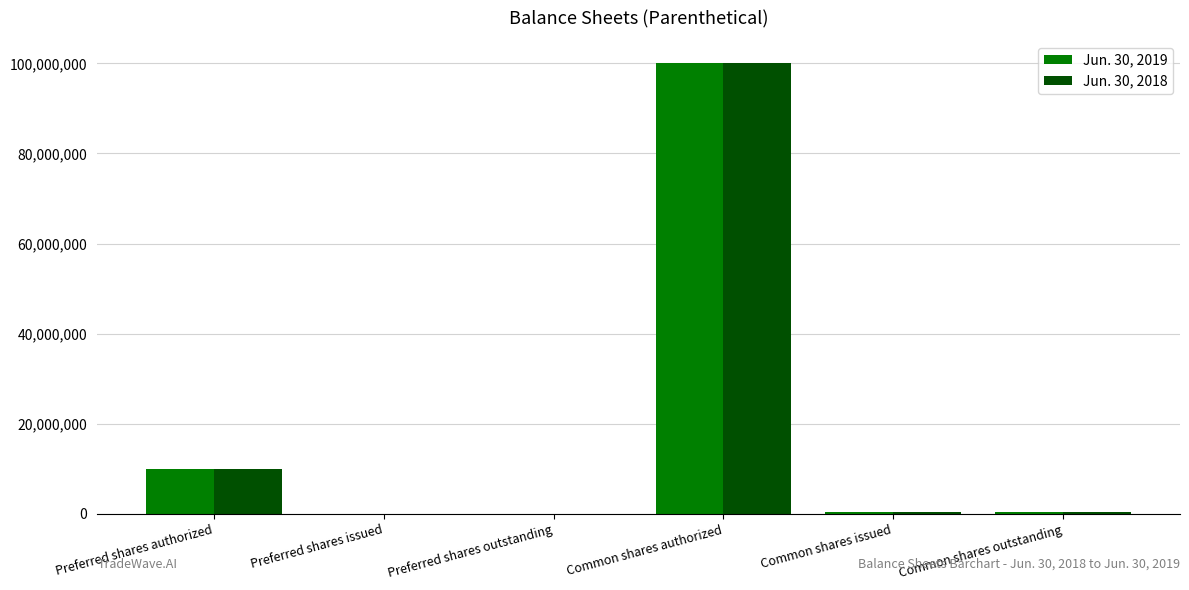

Count the number of categories in the chart.

6